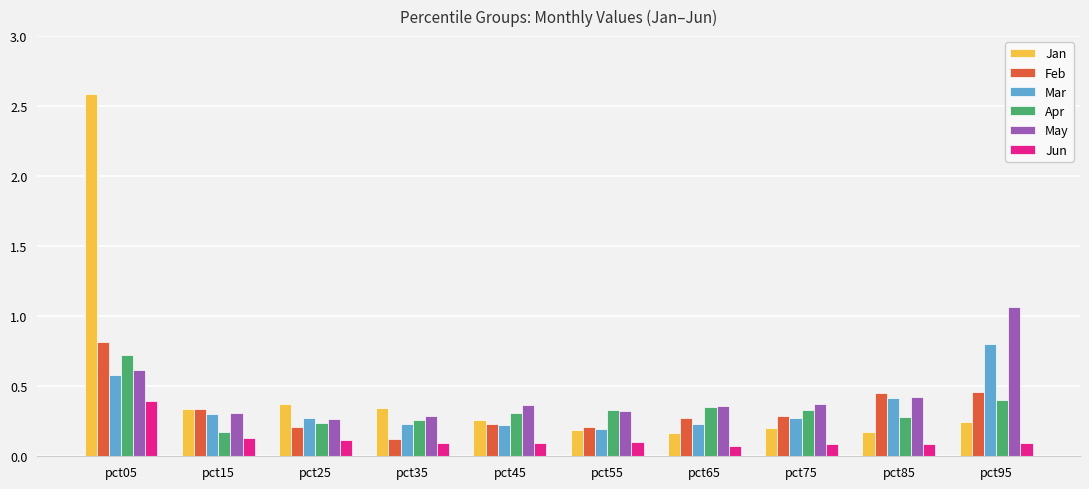

Is it true that Mar equals 0.1 at pct55?

False